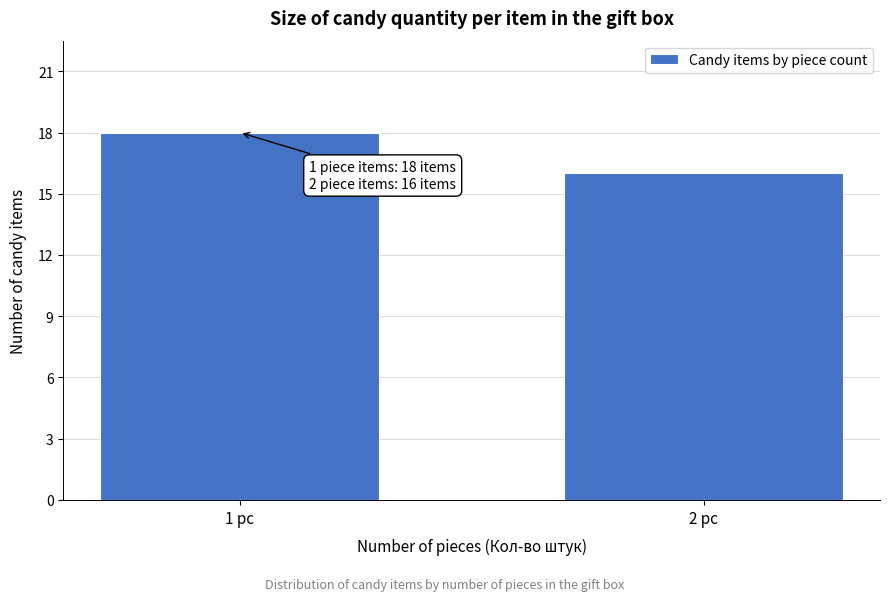

Reading left to right, transcribe all the data shown in this chart.

1 pc=18	2 pc=16